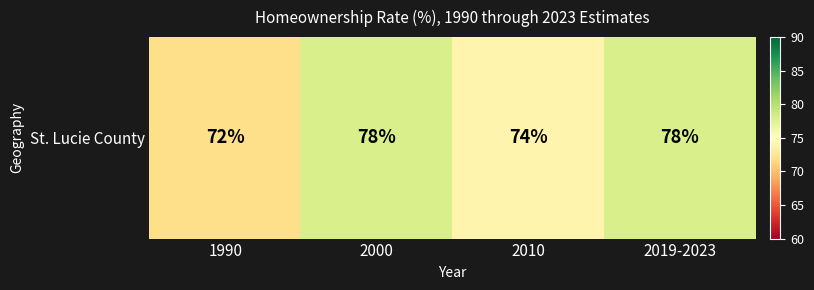

How many data points does each series have?

4